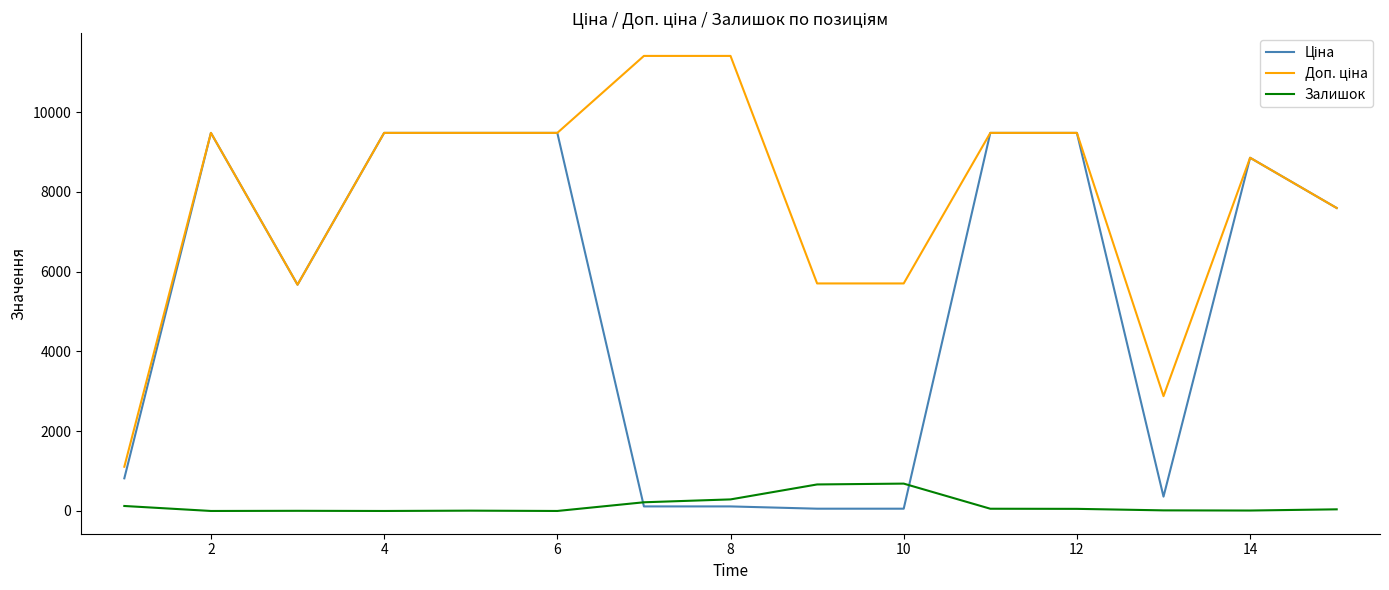

What is the maximum value shown in the chart?

11410.0